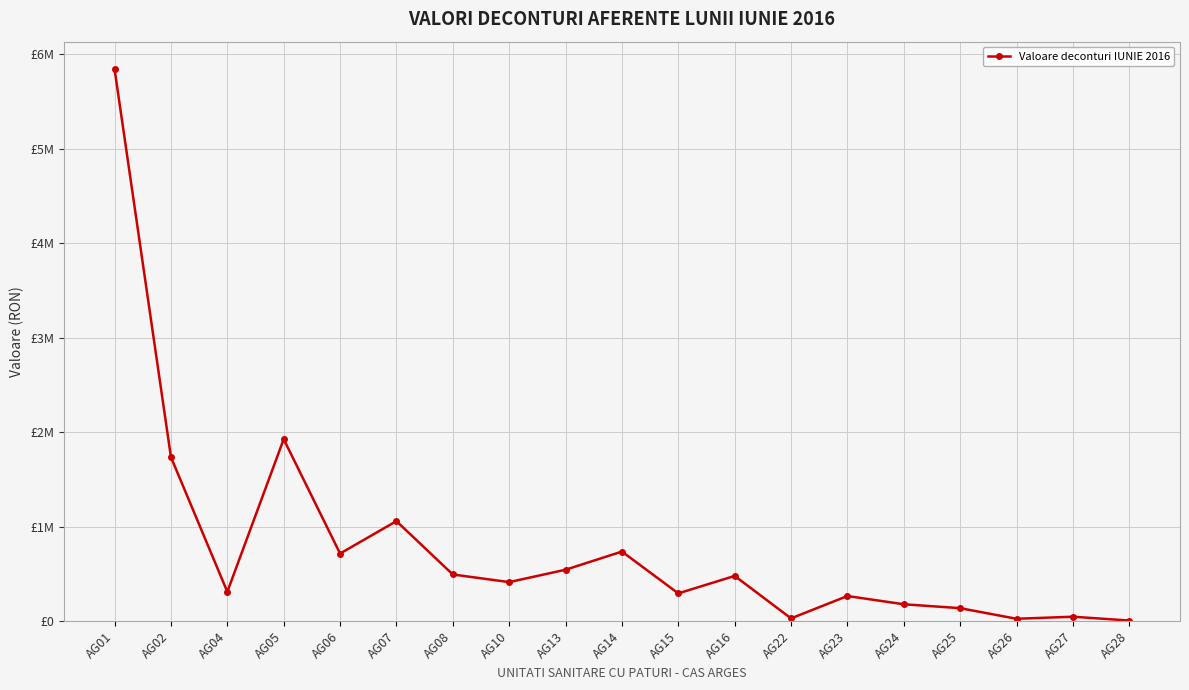

What is the difference between the second highest and minimum values?

1919021.4